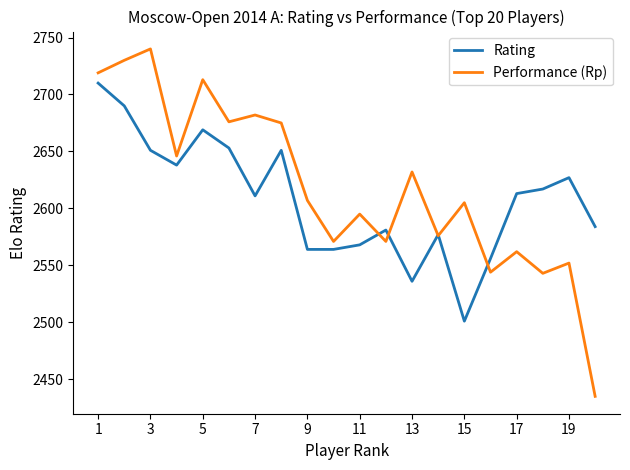

List the series in order of their peak value, highest first.

Performance (Rp), Rating